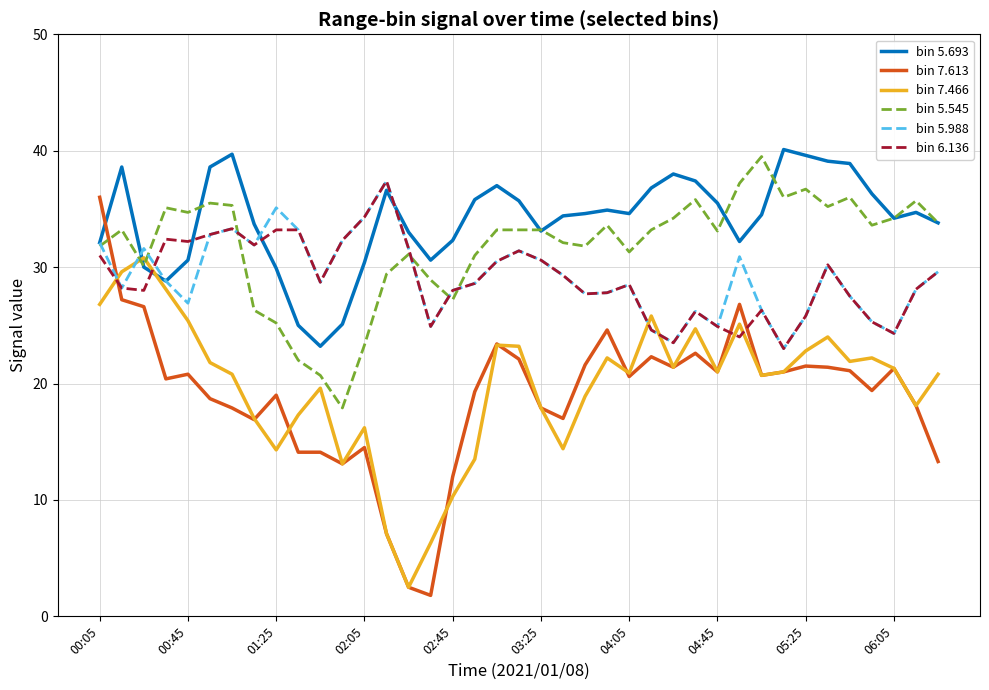

True or false: bin 6.136 and bin 7.466 cross at least once.

True